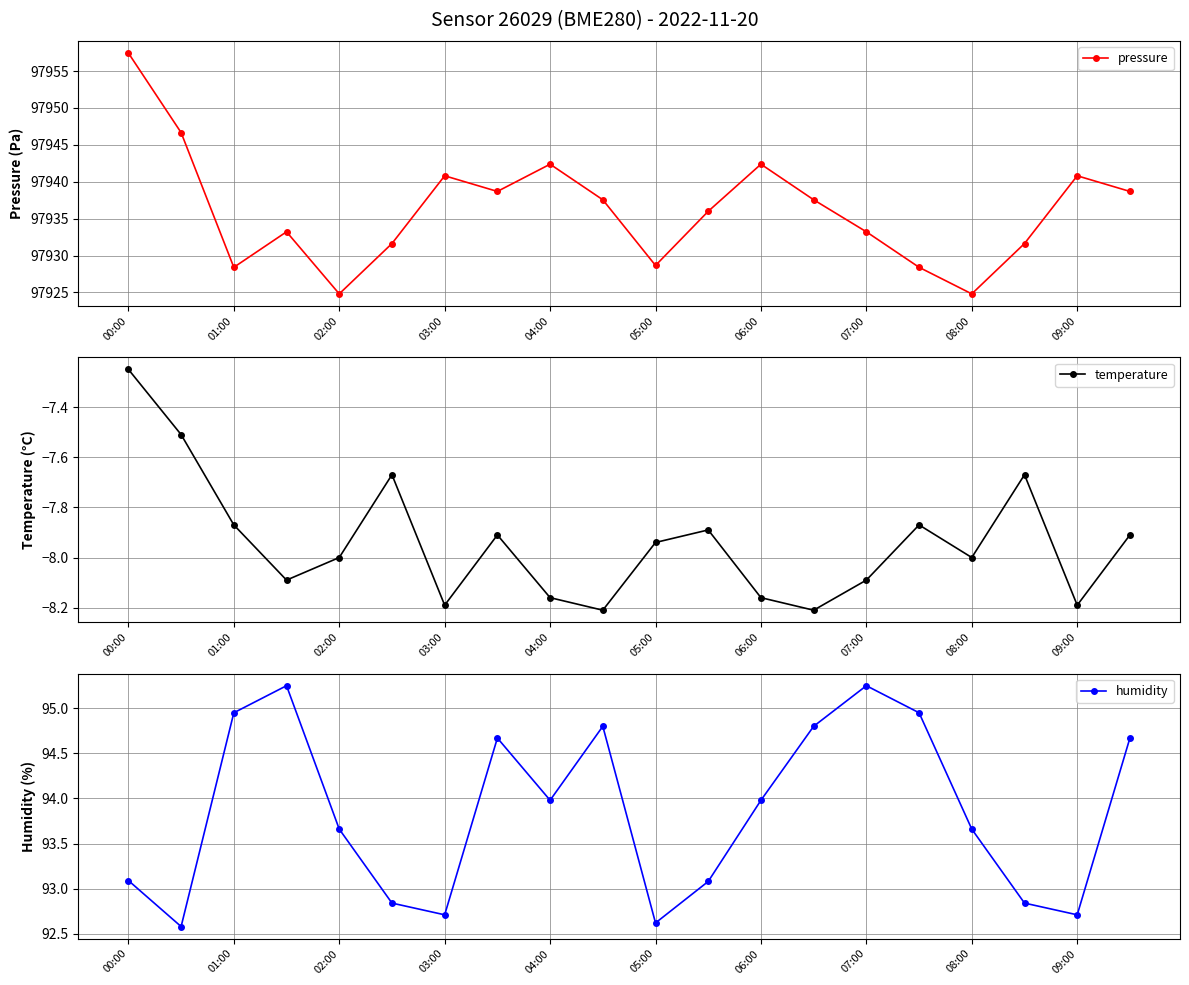

True or false: temperature has more than 1 interior local peaks.

True